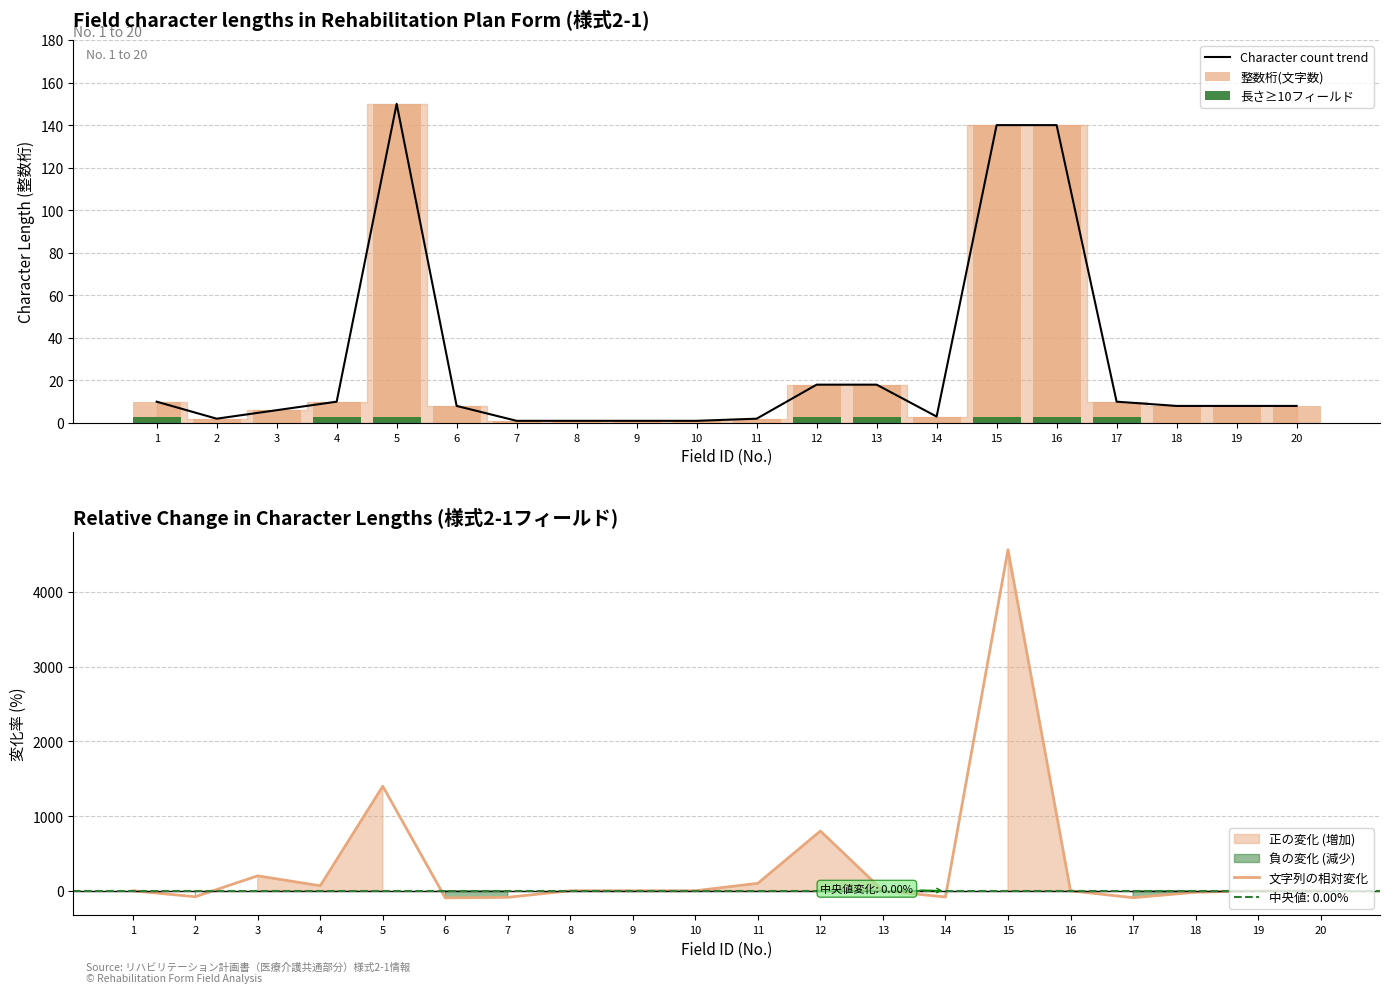

Where does the Character count trend series first go above 8?

1